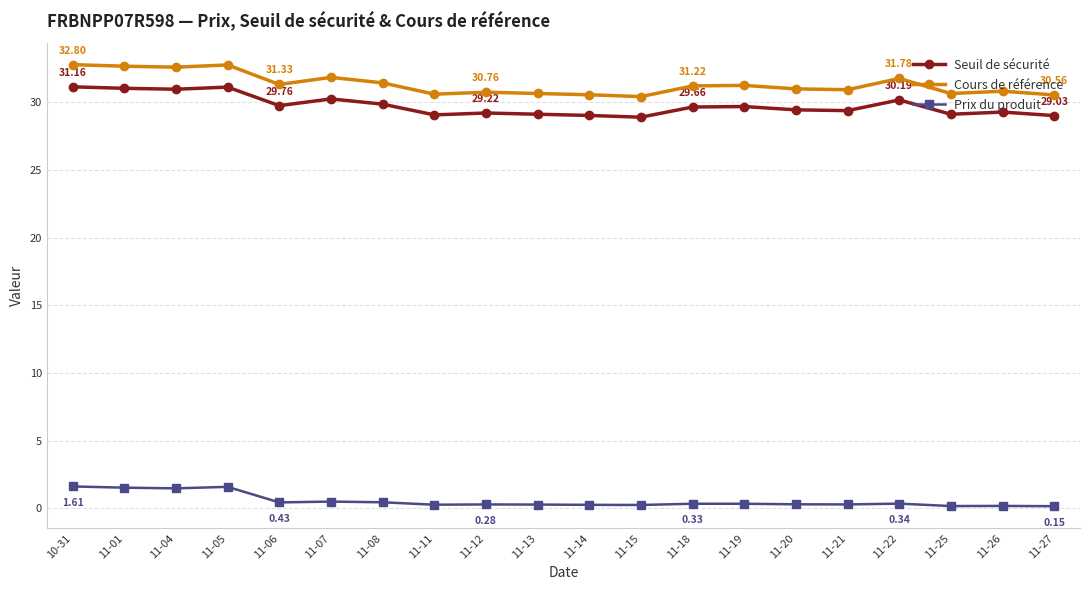

True or false: Cours de référence and Prix du produit intersect in this chart.

False